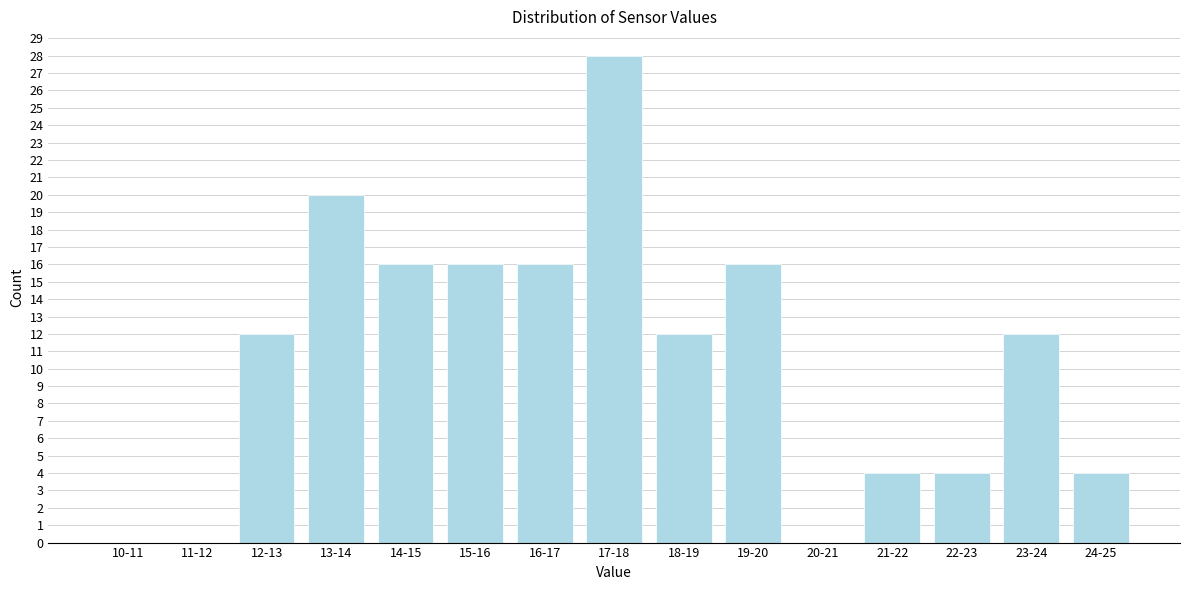

Reading left to right, list all the values displayed in this chart.

10-11=0	11-12=0	12-13=12	13-14=20	14-15=16	15-16=16	16-17=16	17-18=28	18-19=12	19-20=16	20-21=0	21-22=4	22-23=4	23-24=12	24-25=4